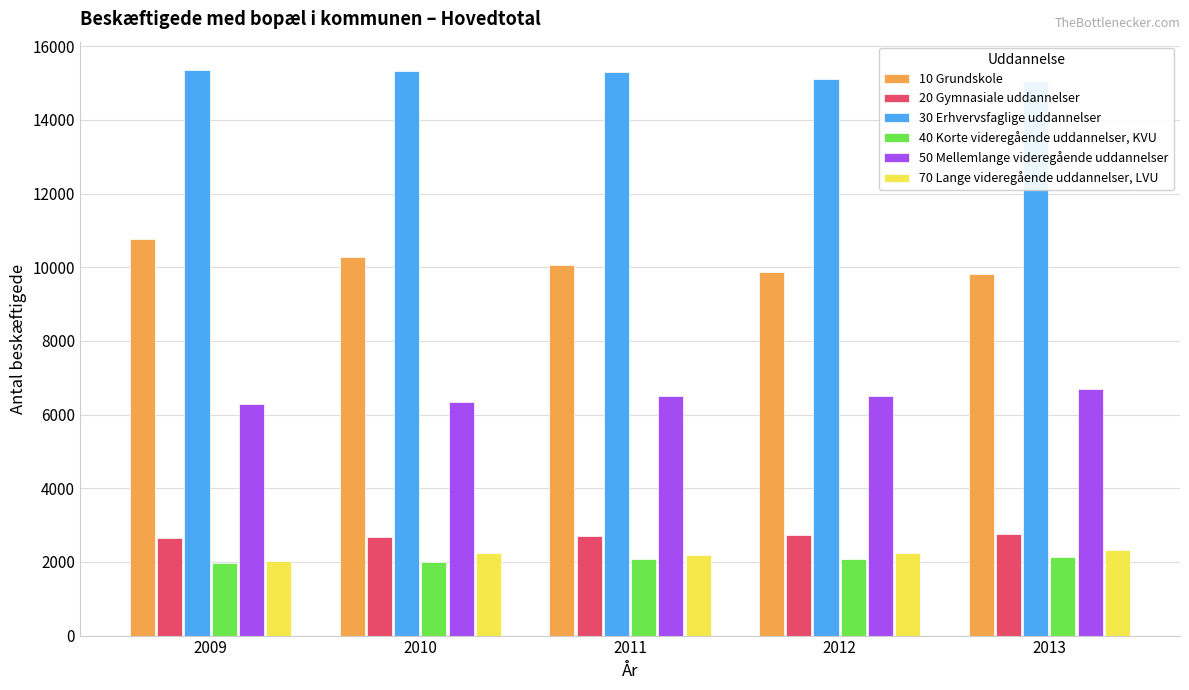

What value does the 10 Grundskole series have at 2013?

9819